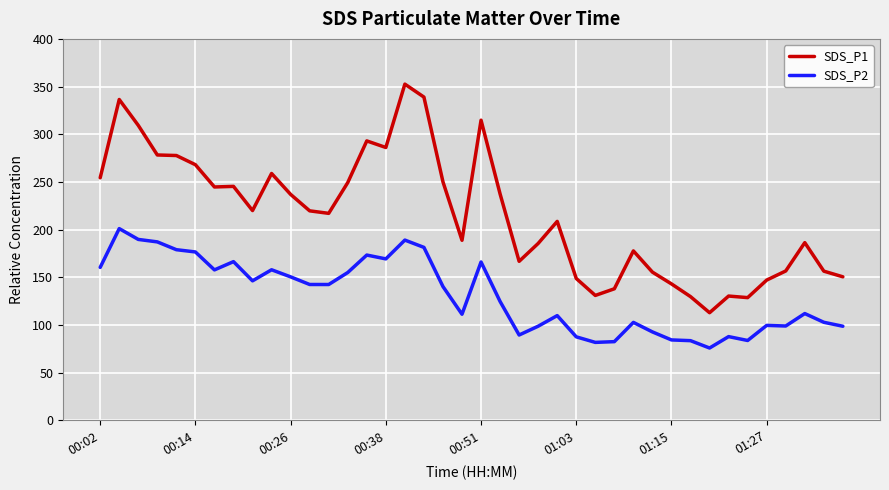

Which series has the widest spread of values?

SDS_P1